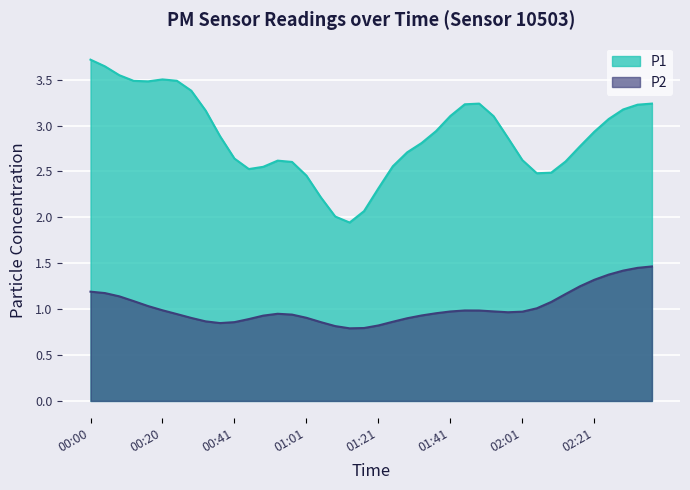

What is the maximum value shown in the chart?

3.7